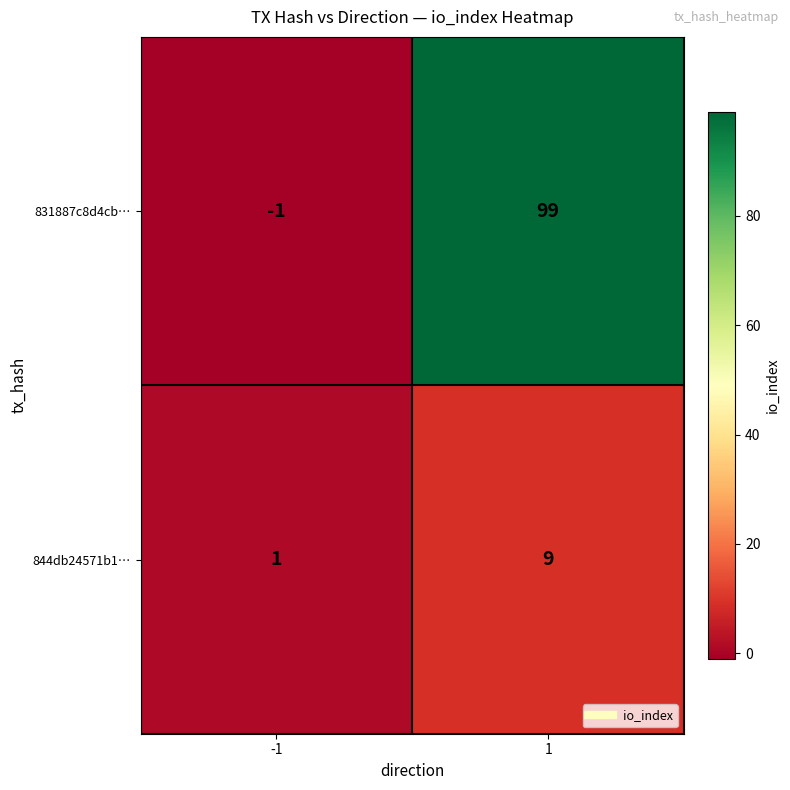

What is the maximum value for 831887c8d4cb…?

99